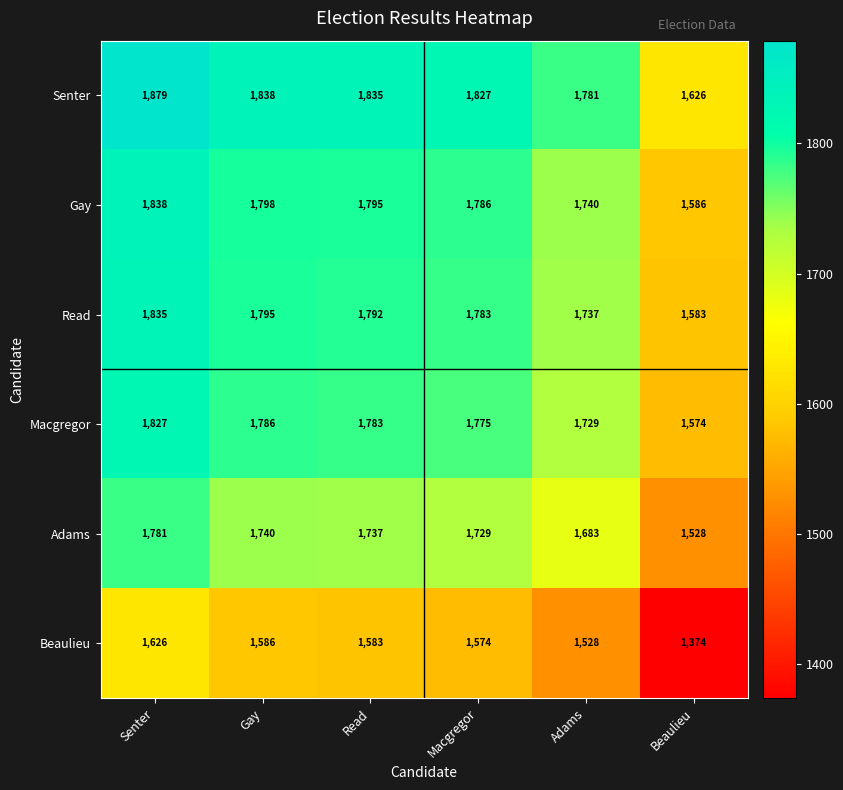

Which category has the lowest value in the Macgregor series?

Beaulieu